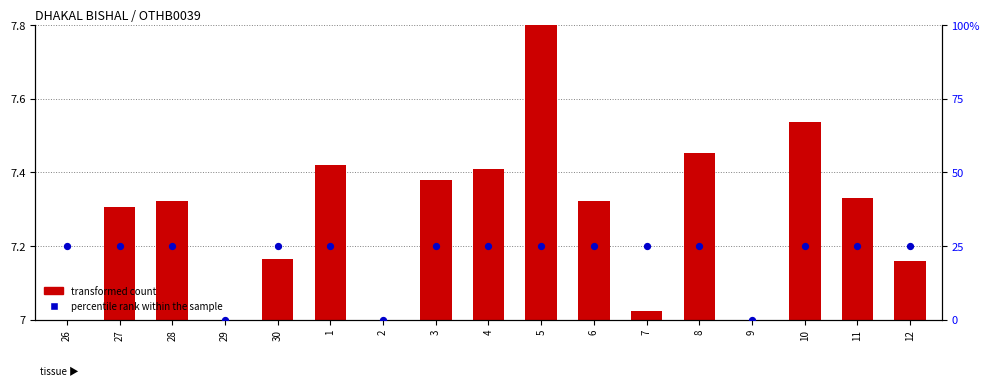

At which category is the sum across all series the highest?

5